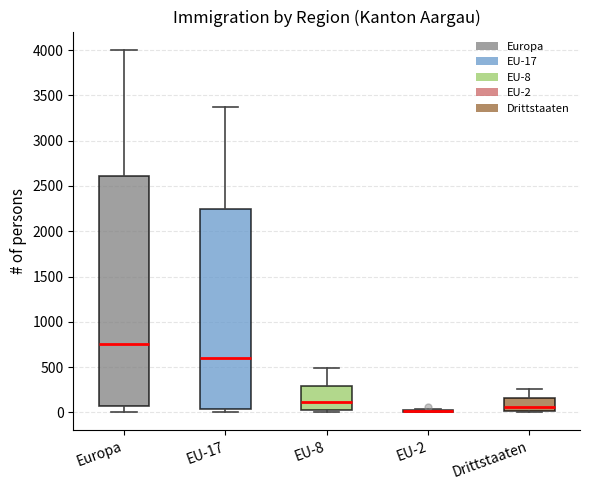

Reading left to right, transcribe this box plot: for each box, give where its median line is, the range the box spans, and where its two whiskers end, as read against the y-axis. The values are not printed on the chart, so give them approximately, as read against the axis.

Europa: median 750, box 50 to 2600, whiskers 0 to 4000
EU-17: median 600, box 50 to 2250, whiskers 0 to 3350
EU-8: median 100, box 50 to 300, whiskers 0 to 500
EU-2: box collapsed to a line at 0, whiskers 0 to 50
Drittstaaten: median 50, box 0 to 150, whiskers 0 to 250